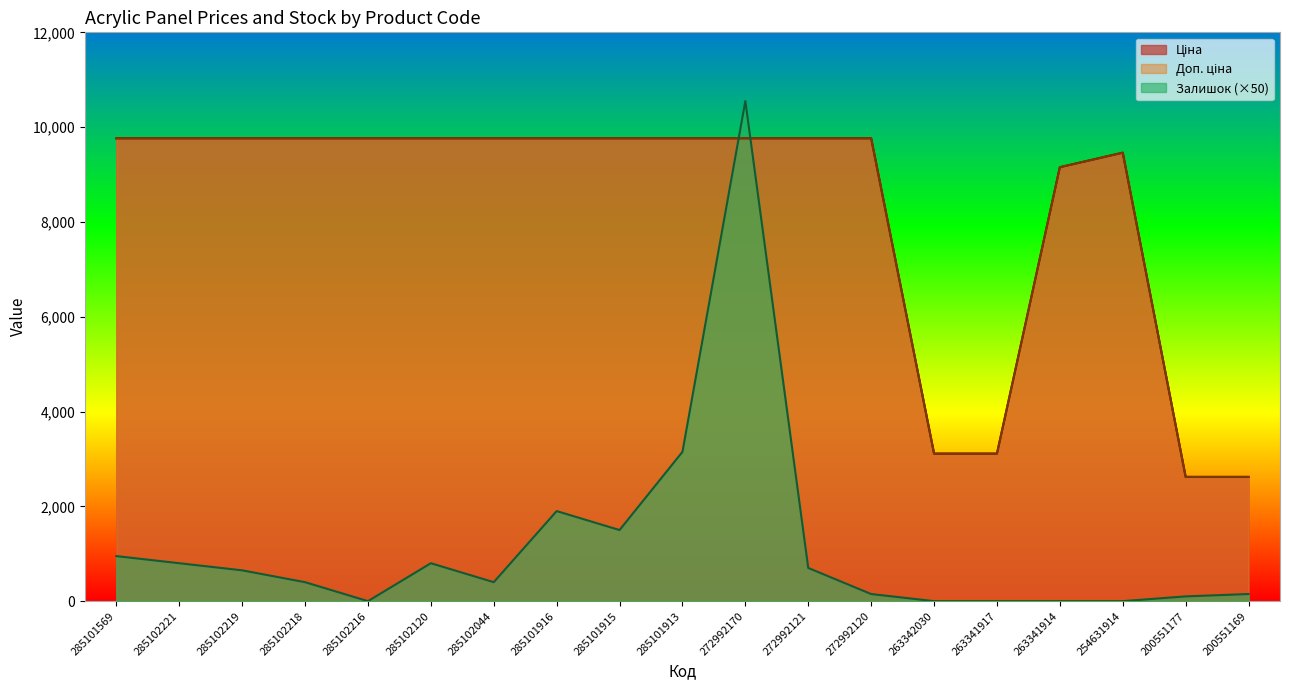

How many categories are shown in the chart?

19